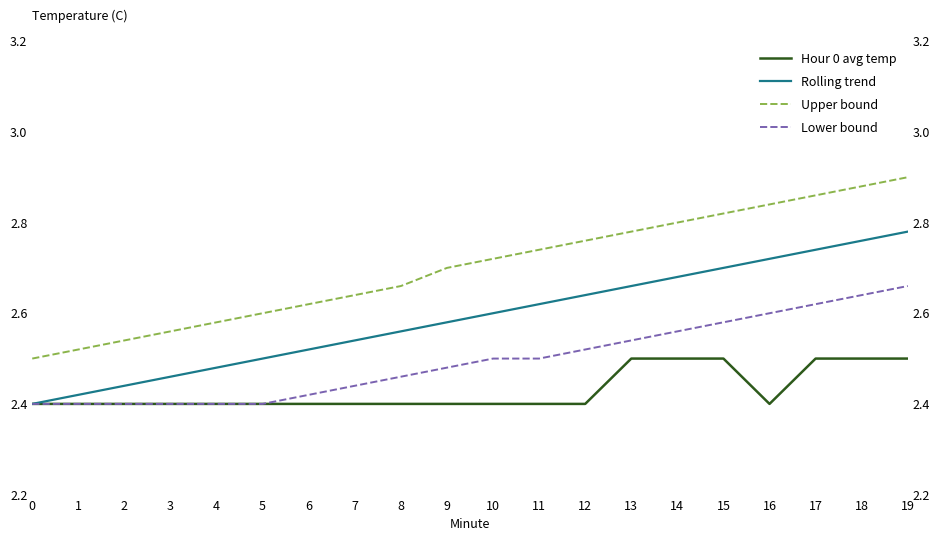

Read the Rolling trend value at 10.

2.6